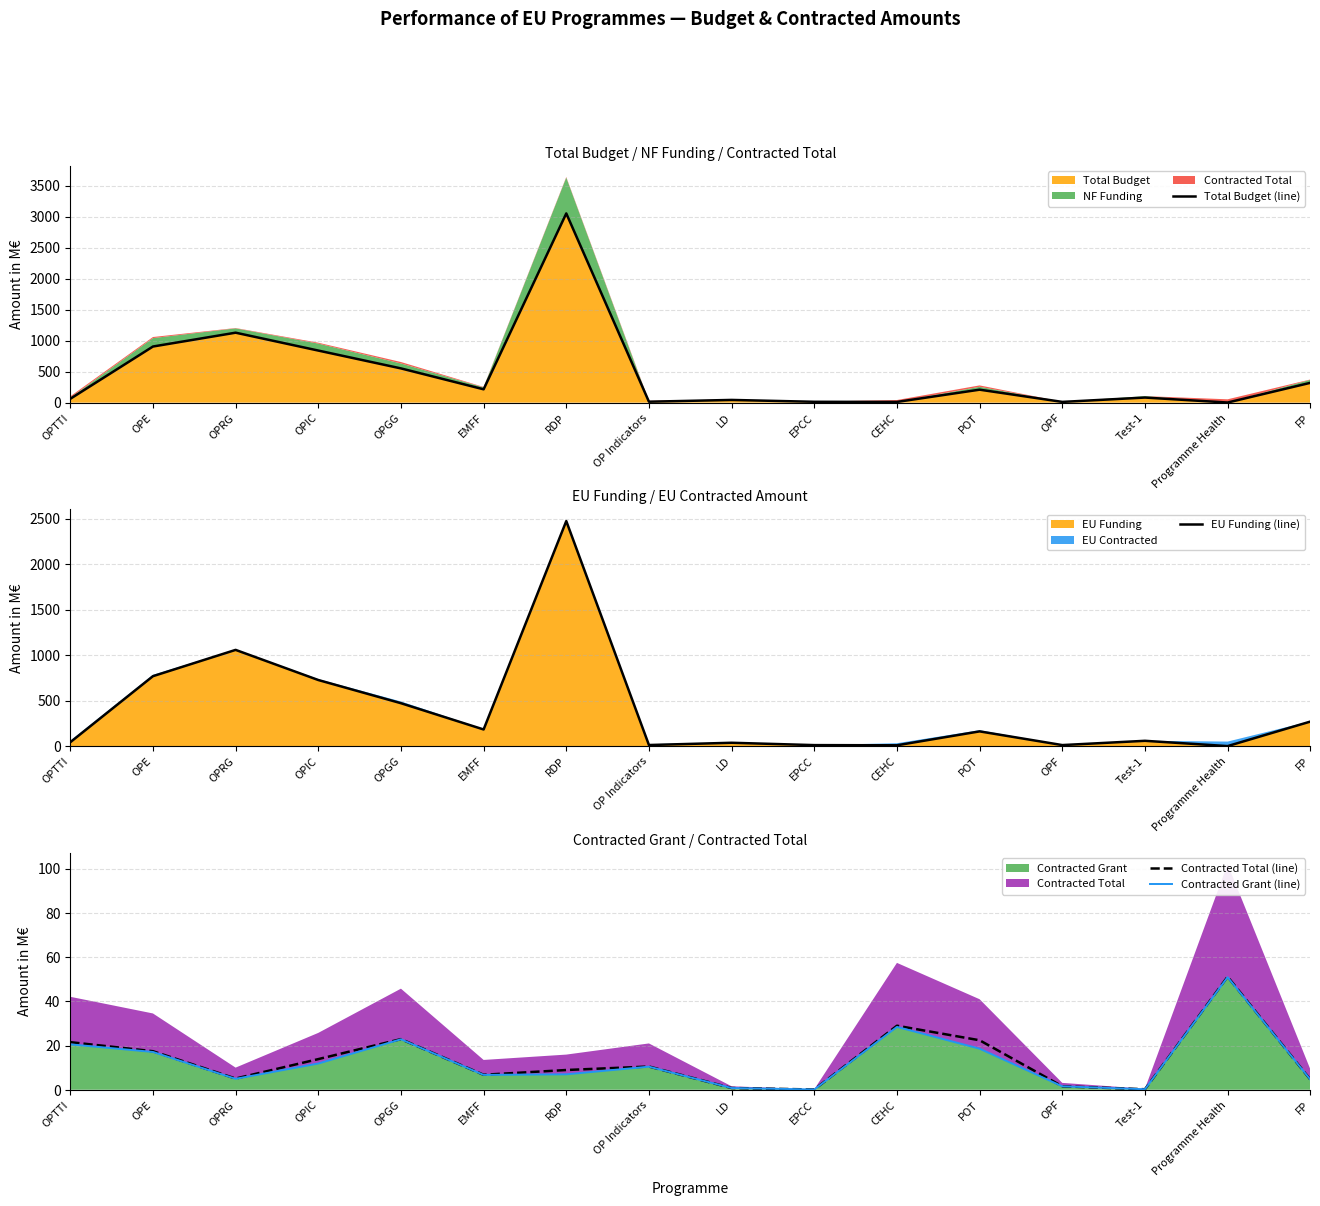

At which category does the chart reach its peak across all series?

RDP